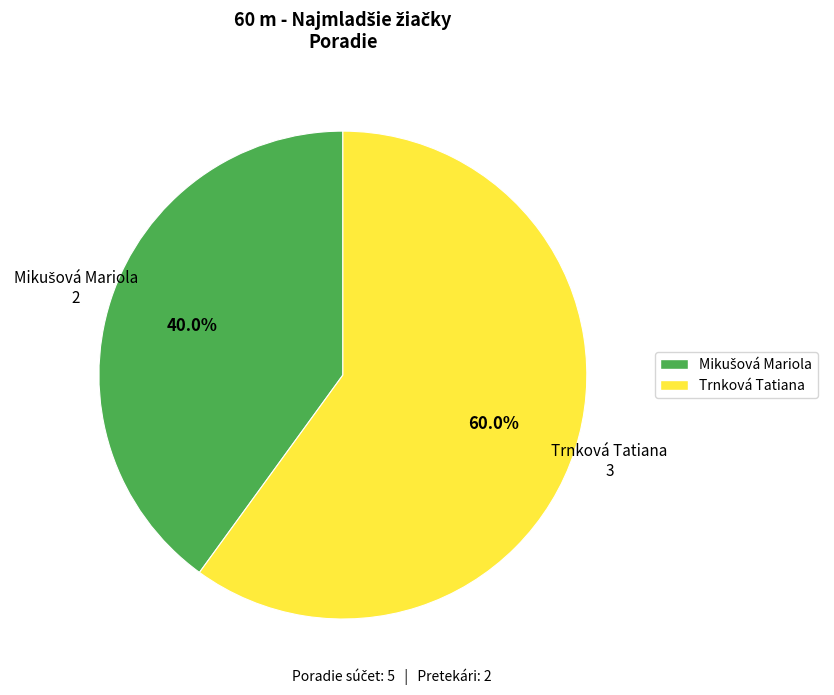

Does any single category account for the majority?

Yes